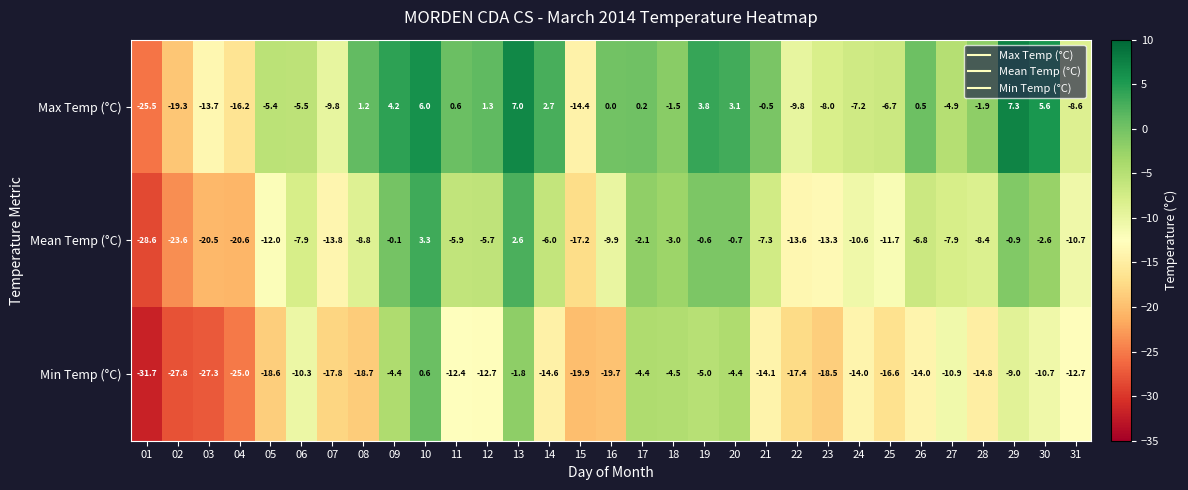

At which label does Max Temp (°C) reach its peak?

29